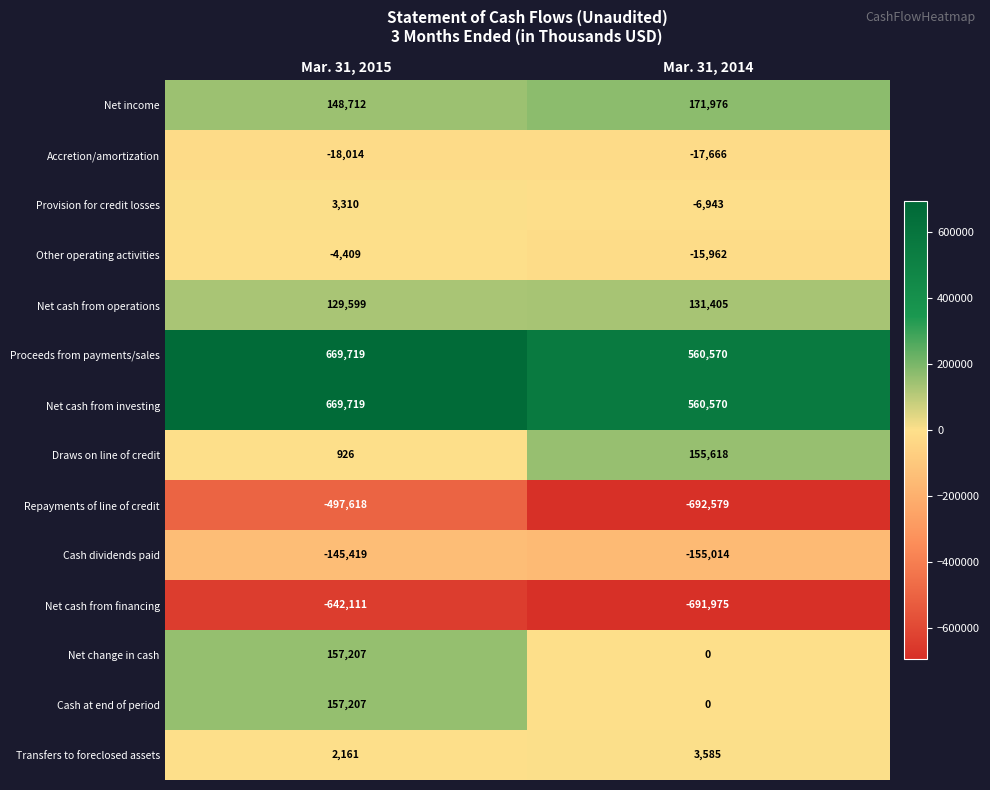

What is the sum of all Proceeds from payments/sales values?

1230289